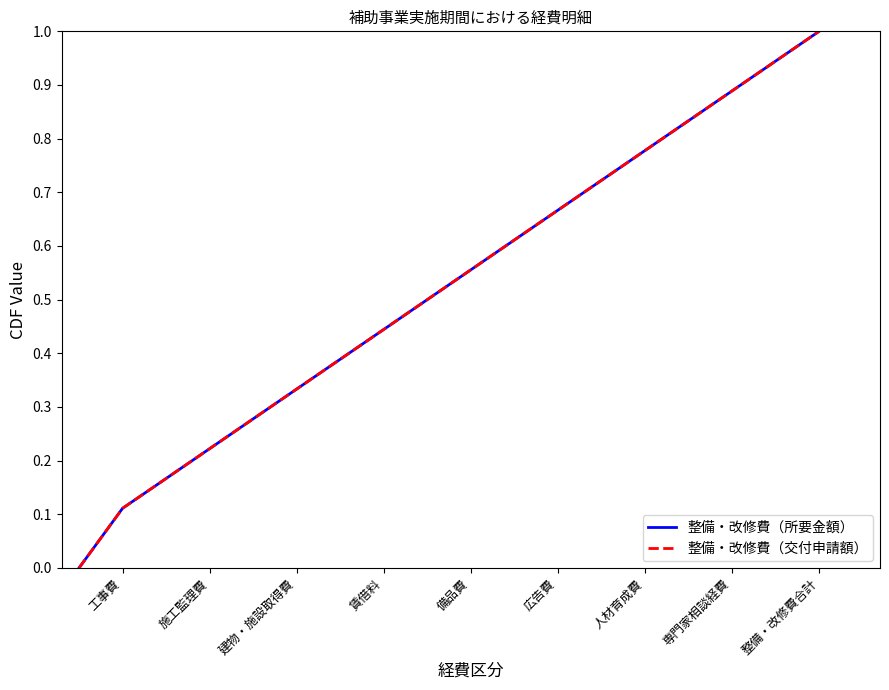

Does the chart display data point markers on the line(s)?

No